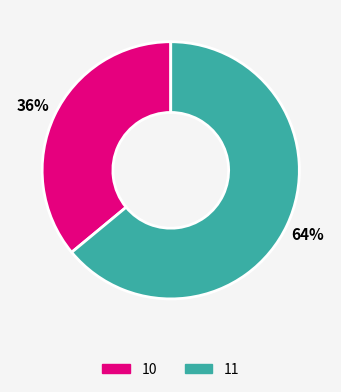

Is there any slice that represents more than half of the pie?

Yes